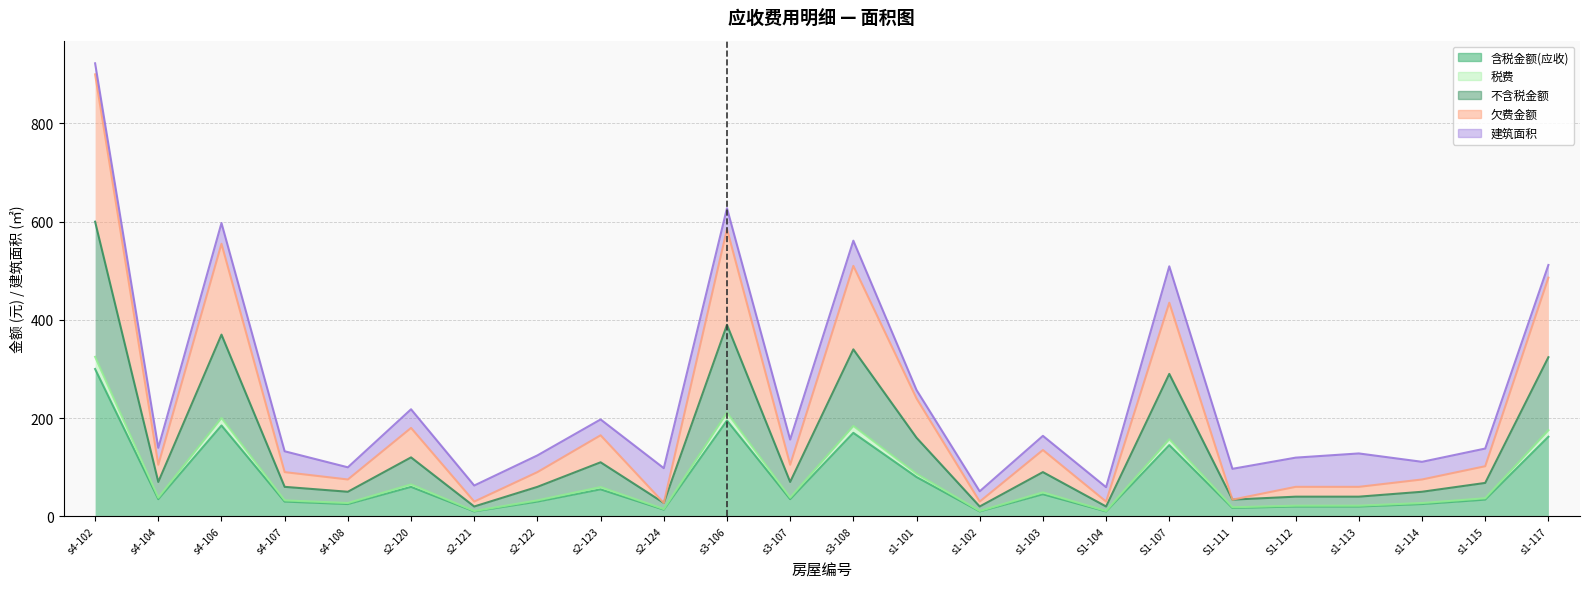

The value of 欠费金额 at s2-124 is 36.8. True or false?

False